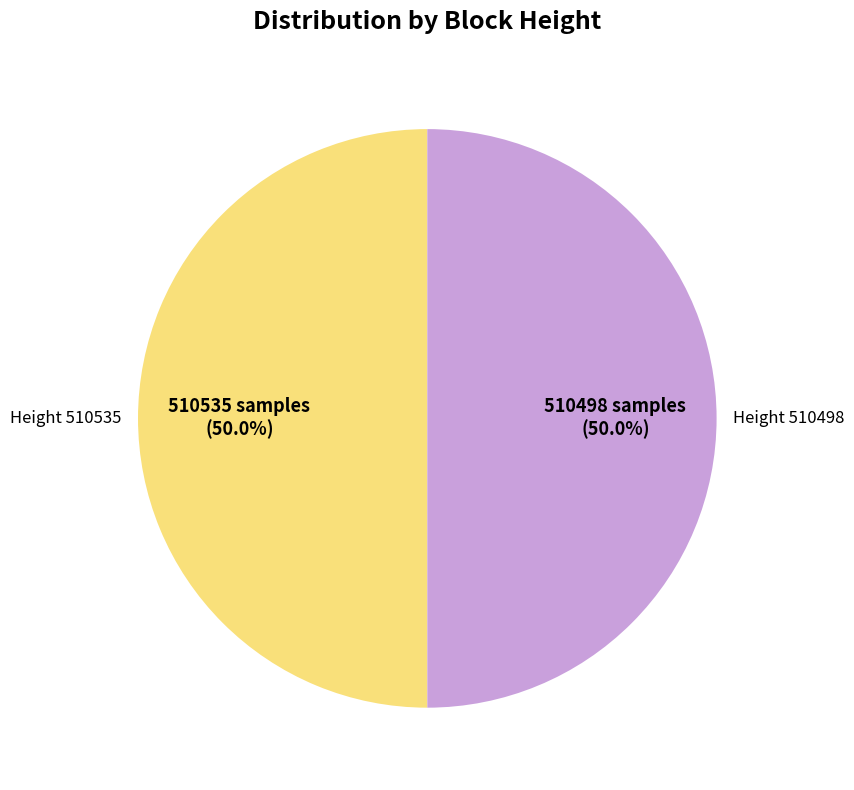

To the nearest percent, what is the average slice percentage?

50%